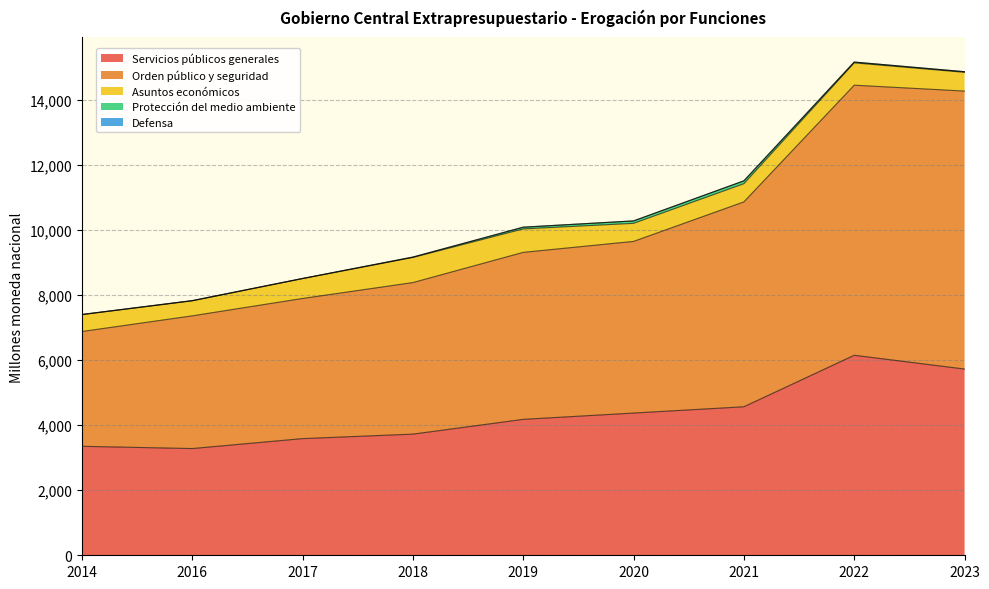

Is it true that Protección del medio ambiente equals 7.6 at 2016?

True